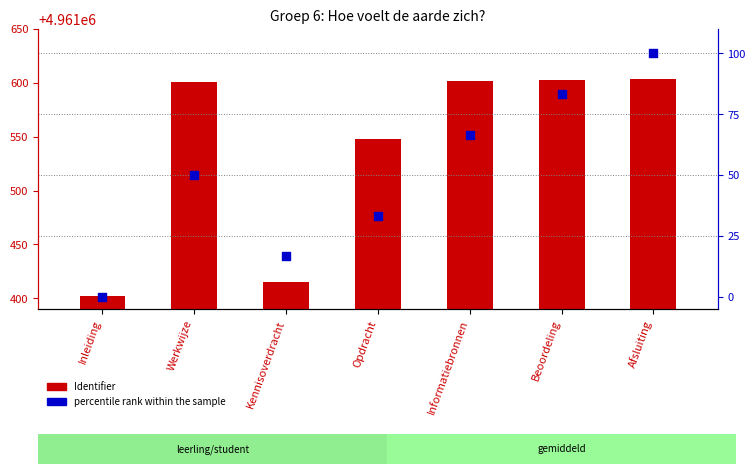

Which series has the largest total across all categories?

Identifier